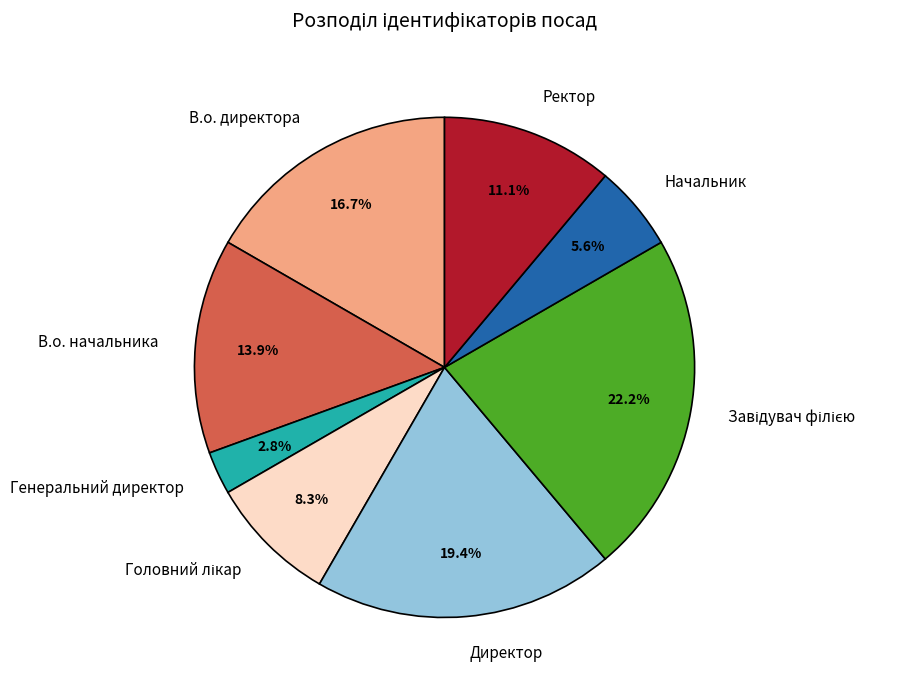

What is the ratio of the value at Ректор to the value at В.о. директора?

0.7